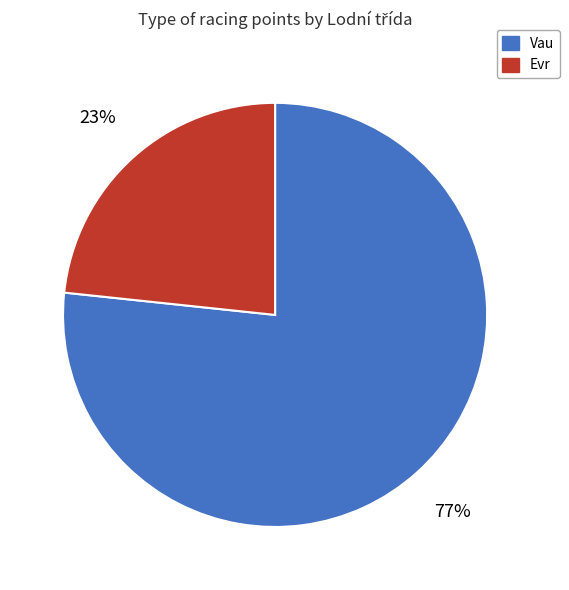

Which category has the smallest portion of the pie?

Evr